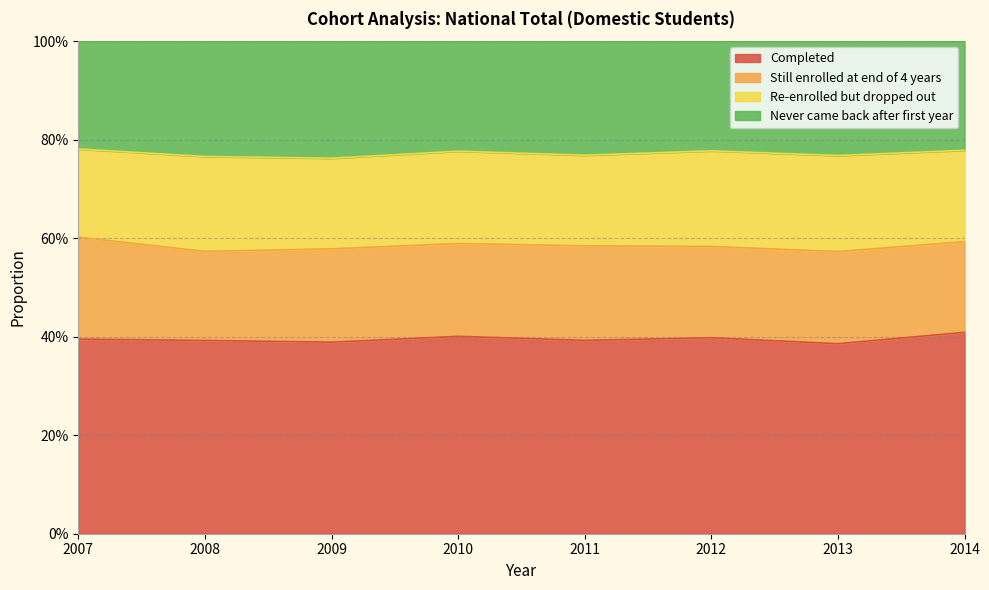

What are all the series names shown in the legend?

Completed, Still enrolled at end of 4 years, Re-enrolled but dropped out, Never came back after first year